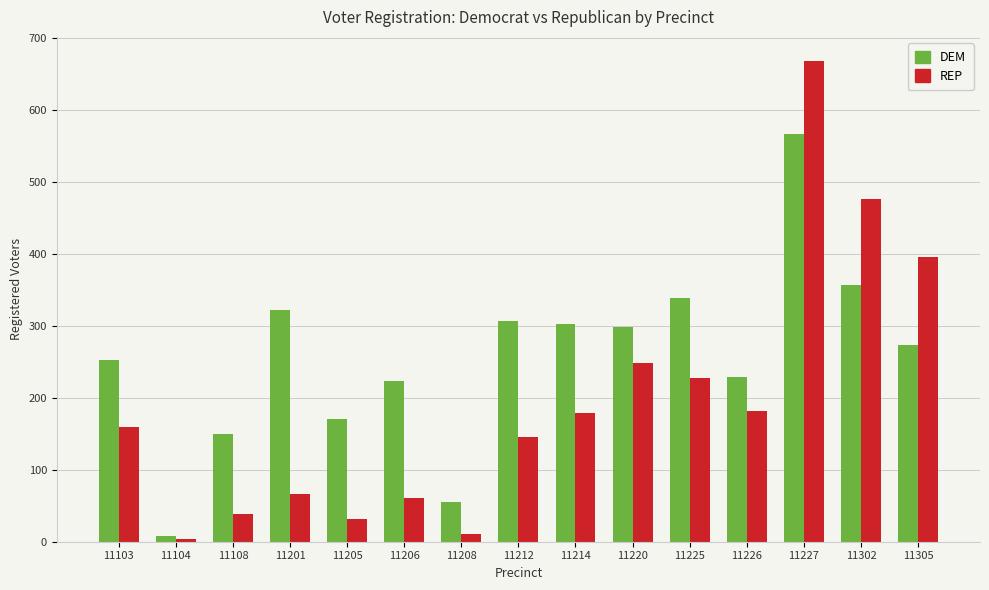

Is it true that REP equals 668 at 11227?

True